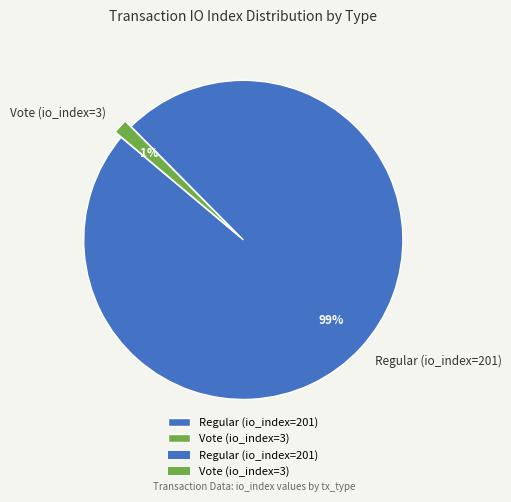

Count the number of slices in the pie.

2